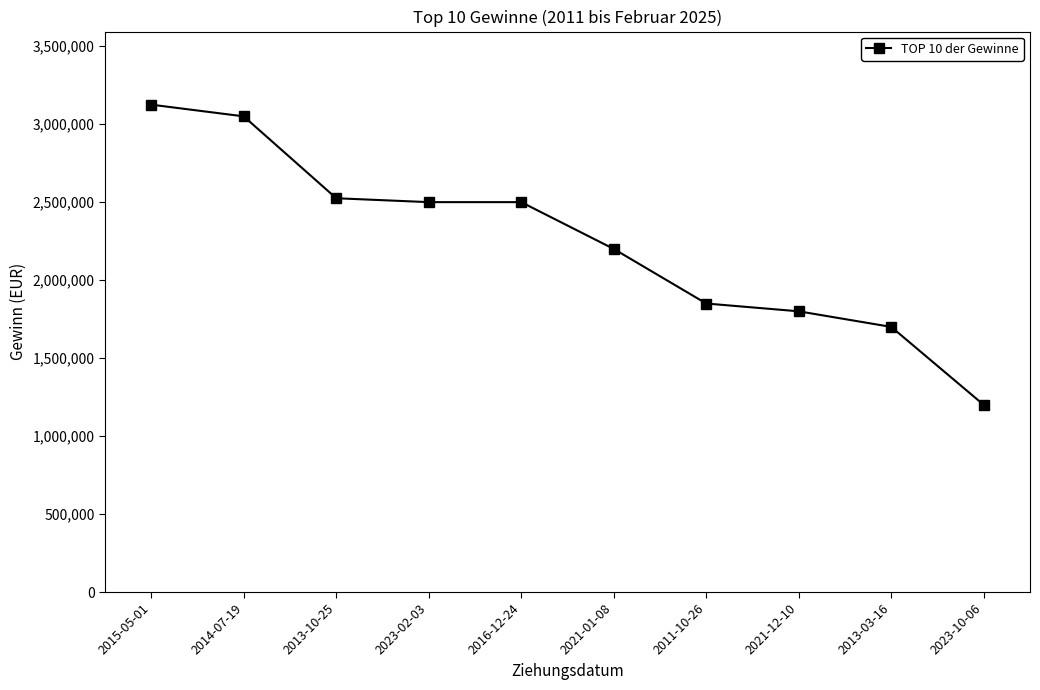

Reading left to right, transcribe all the data shown in this chart.

3125000	3050000	2525000	2500000	2500000	2200000	1850000	1800000	1700000	1200000